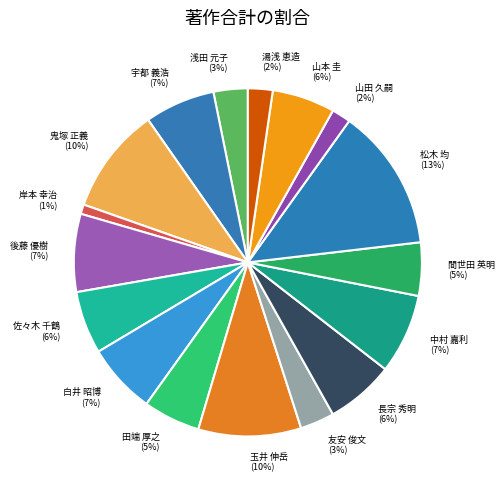

Does any single category account for the majority?

No